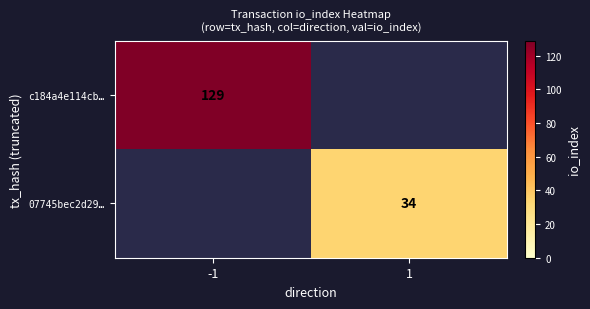

Is it true that 07745bec2d29… equals 13 at 1?

False